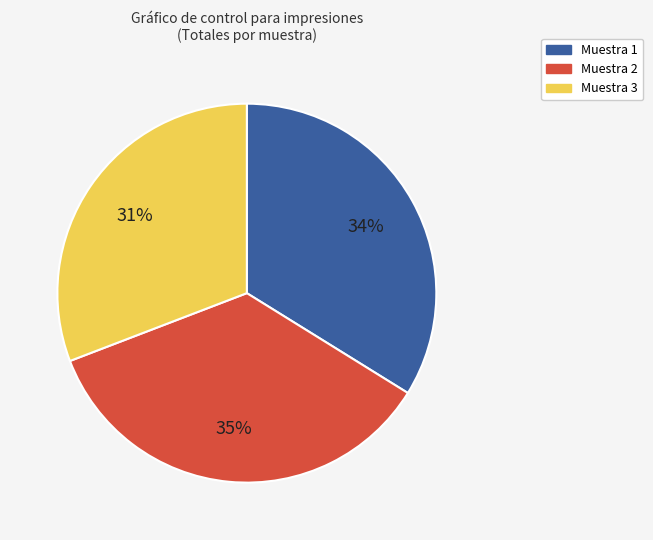

Does any single category account for the majority?

No